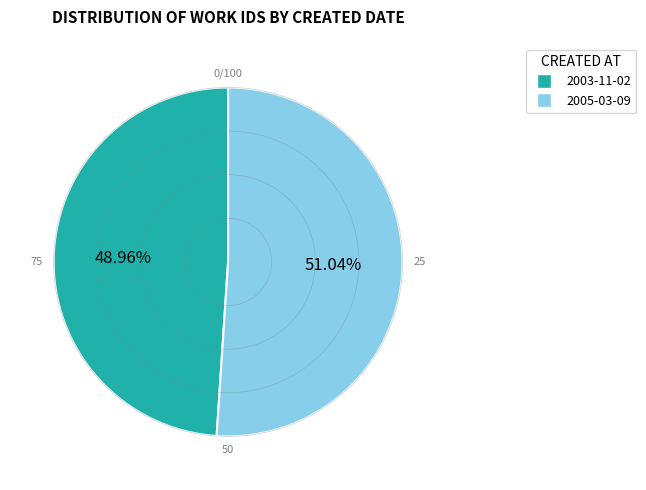

Is the sum of 2005-03-09 and 2003-11-02 greater than half?

Yes